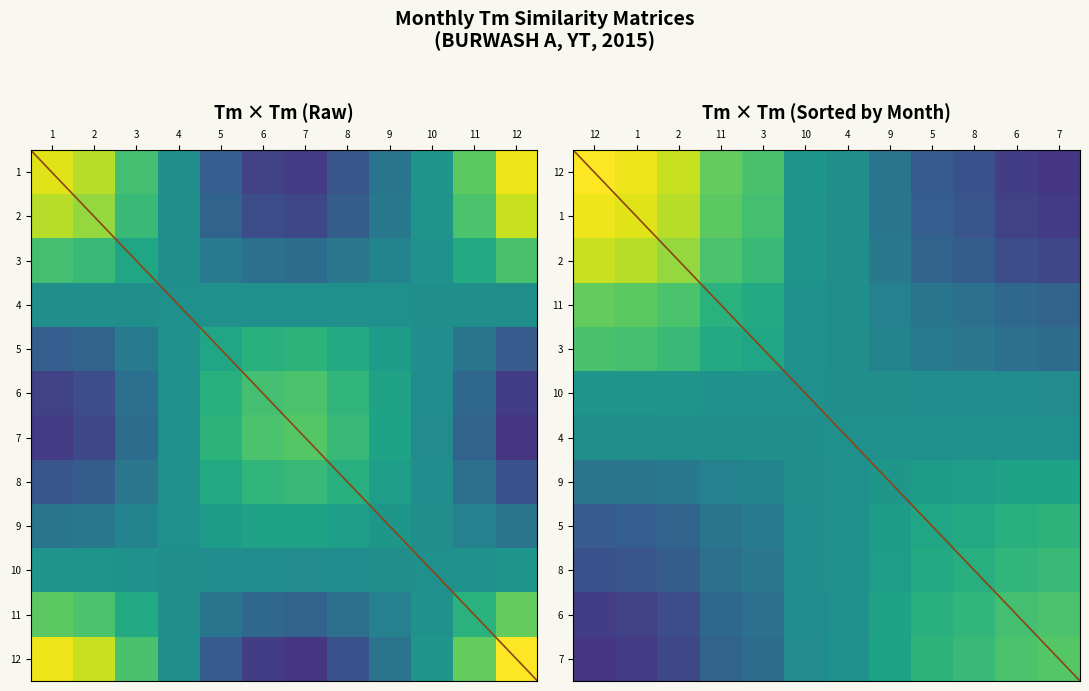

How many series are shown in this chart?

12